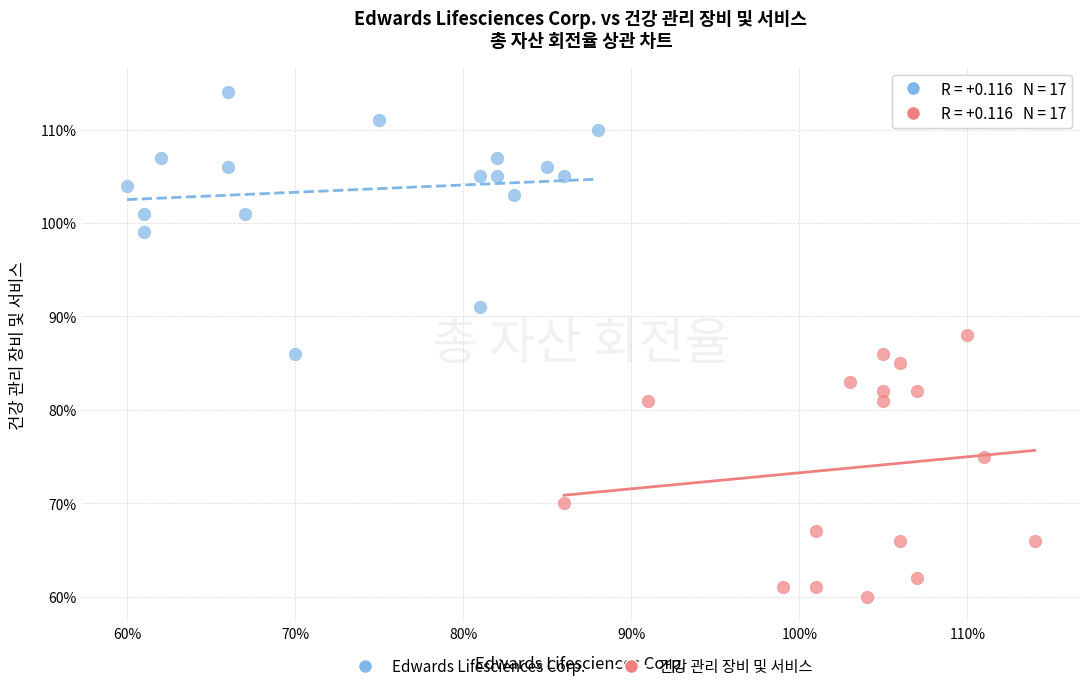

Which series contains the highest Y value?

Edwards Lifesciences Corp.